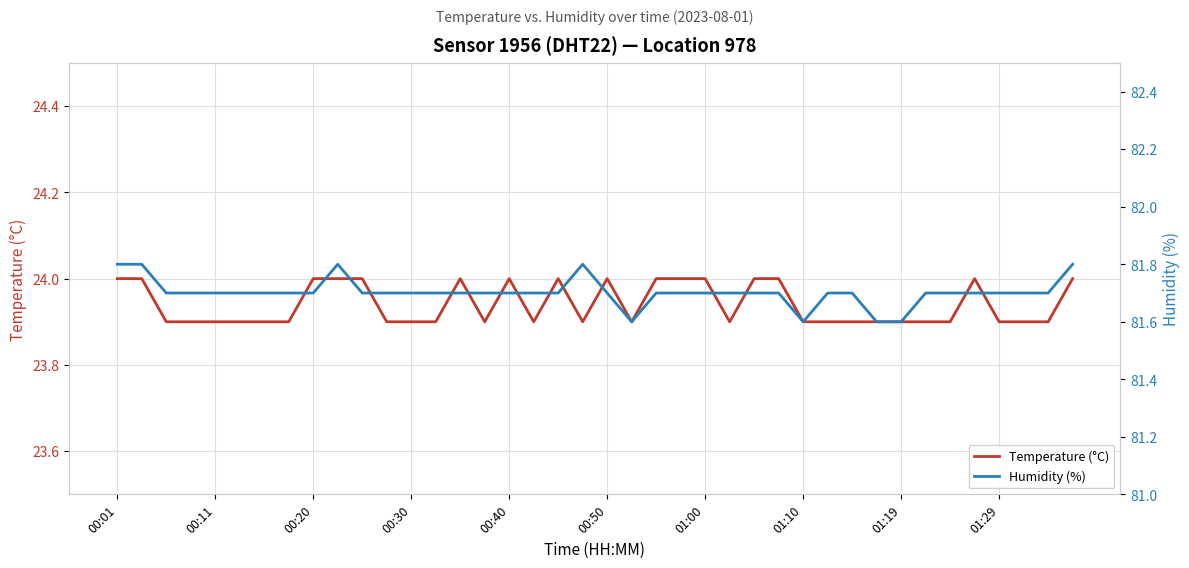

What value does the Temperature (°C) series have at 00:50?

24.0